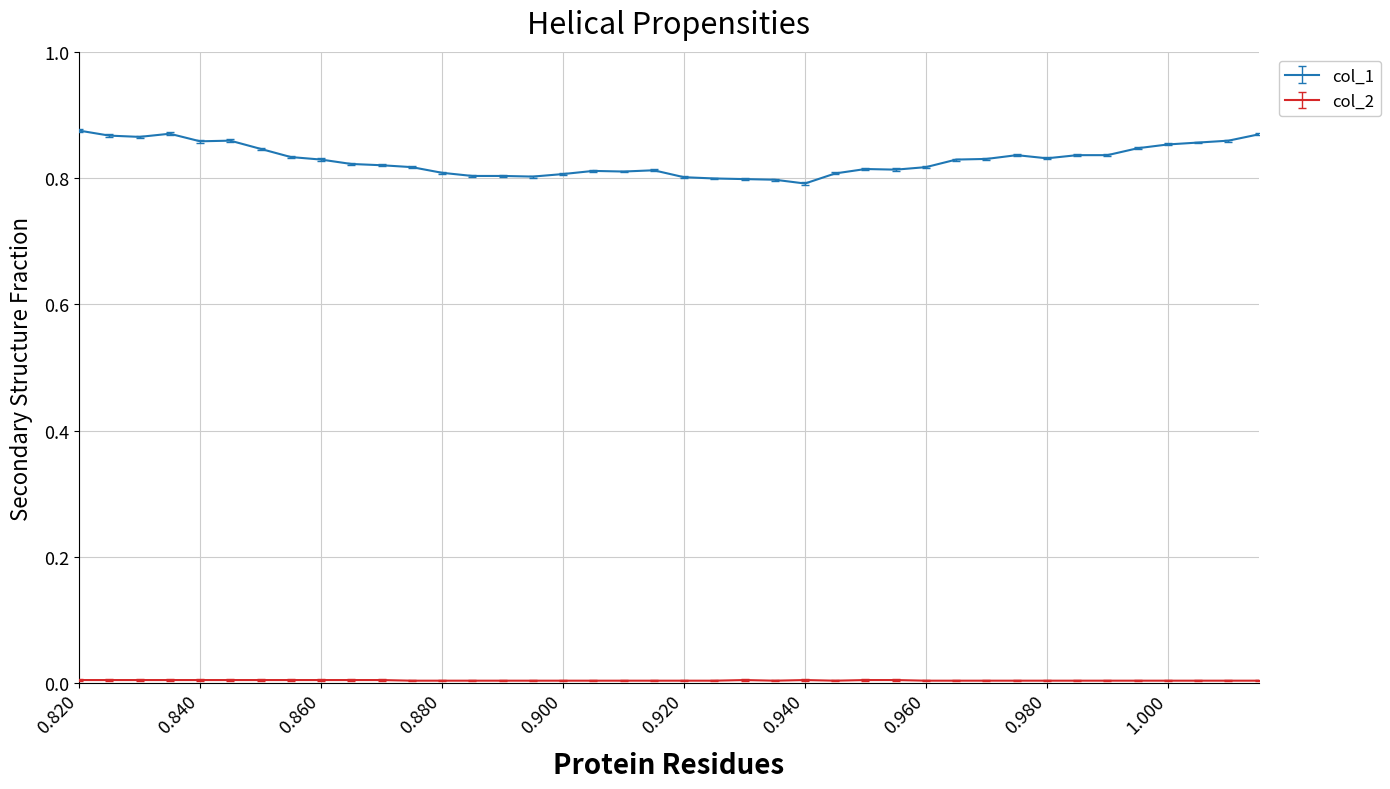

Which series has the widest spread of values?

col_1